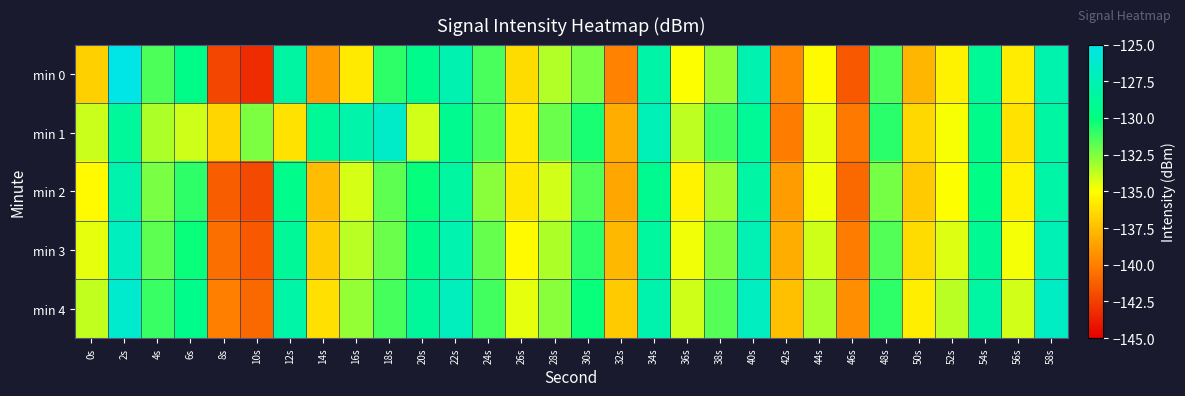

How many series are shown in this chart?

5